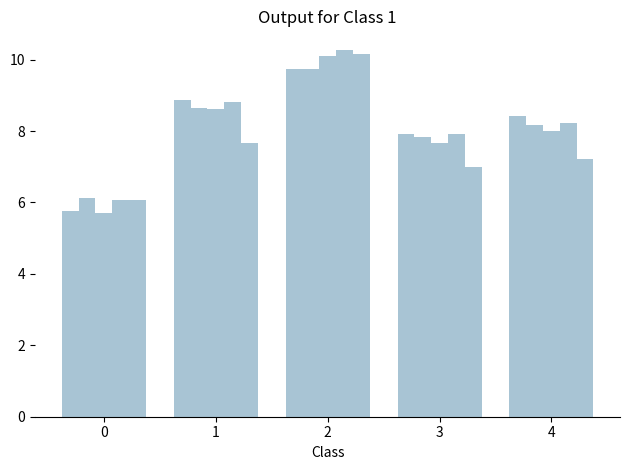

How many data points does each series have?

5